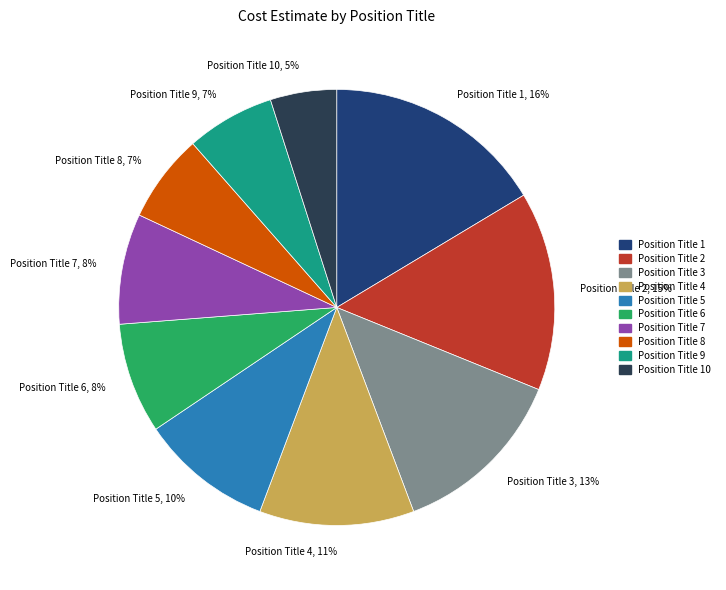

Which slice is the smallest?

Position Title 10, 5%